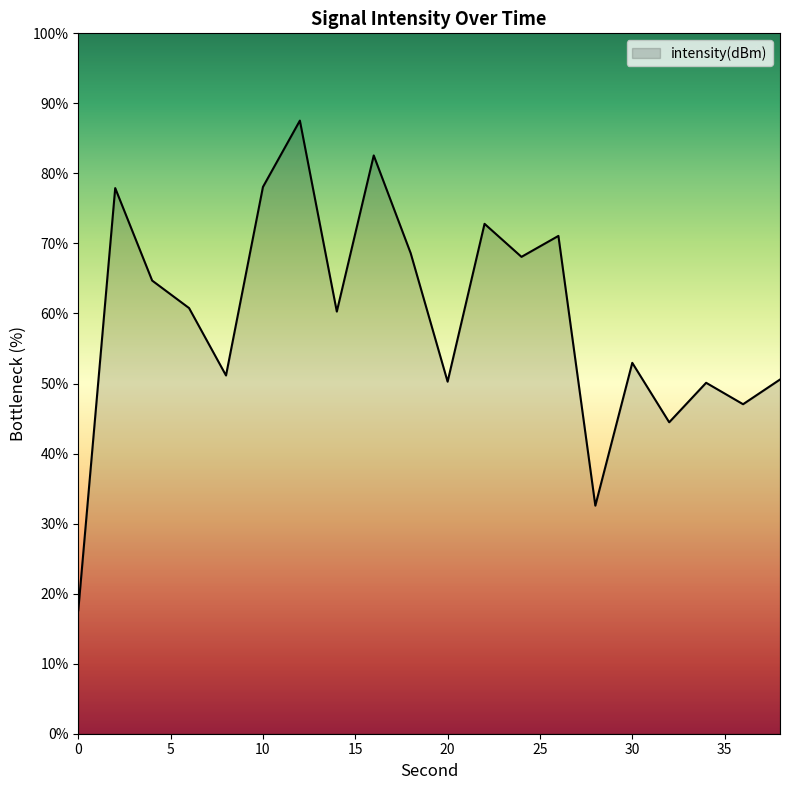

What is the difference between the maximum and second lowest values?

55.0